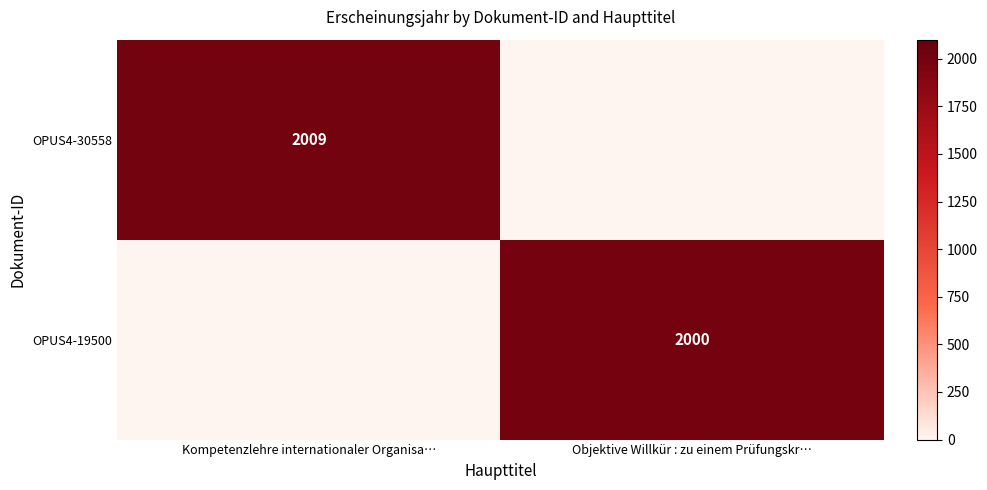

How many data points in OPUS4-19500 are less than 2000?

1